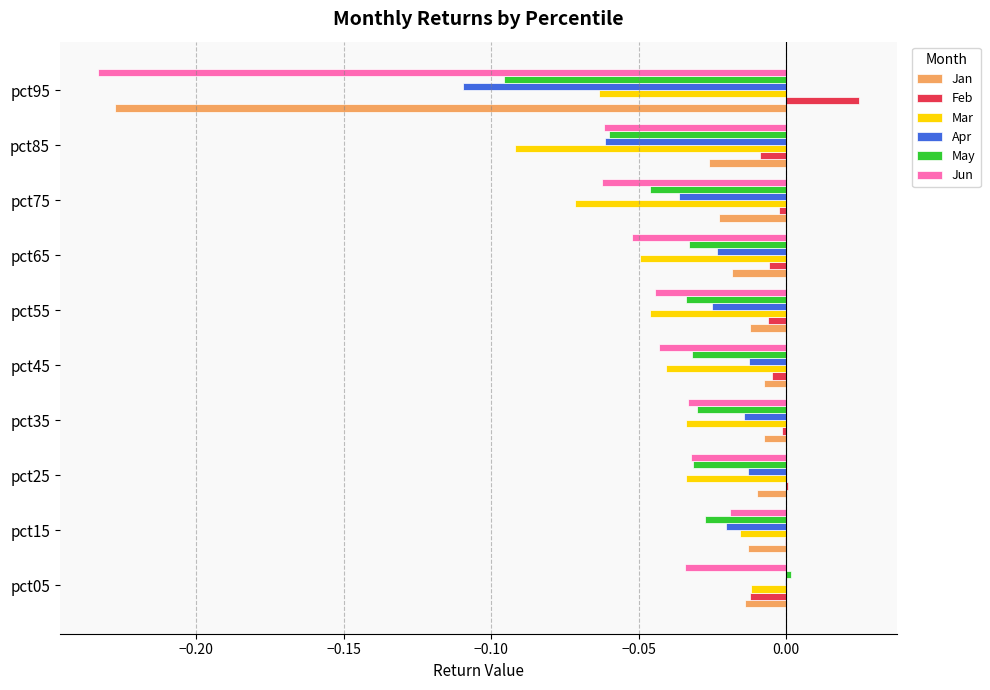

Is it true that Jun equals -0.0 at pct45?

True